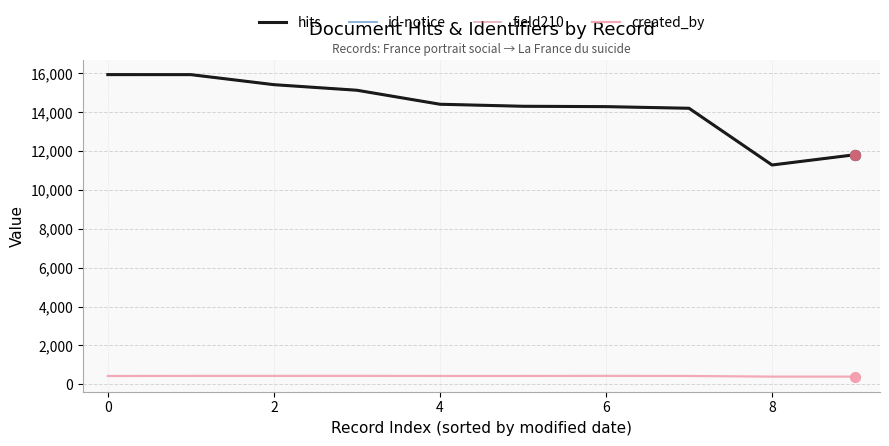

Is this an area chart (filled region under the line)?

No